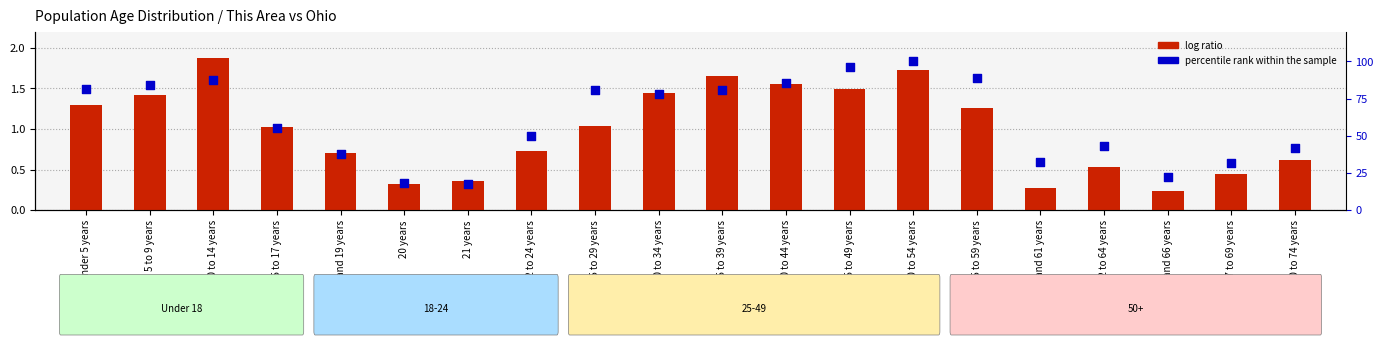

What are all the series names shown in the legend?

log ratio, percentile rank within the sample